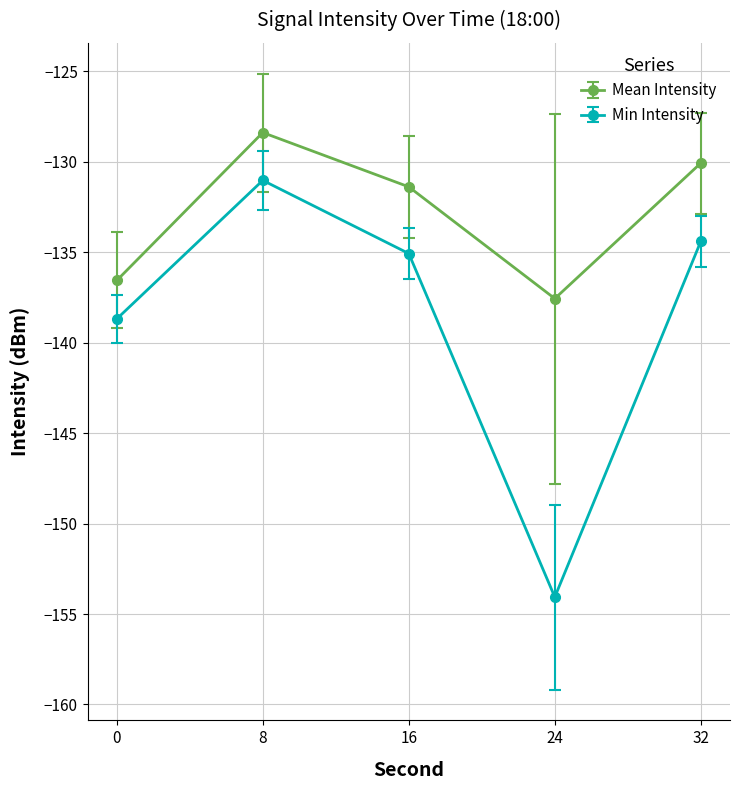

Which series has the largest total across all categories?

Mean Intensity